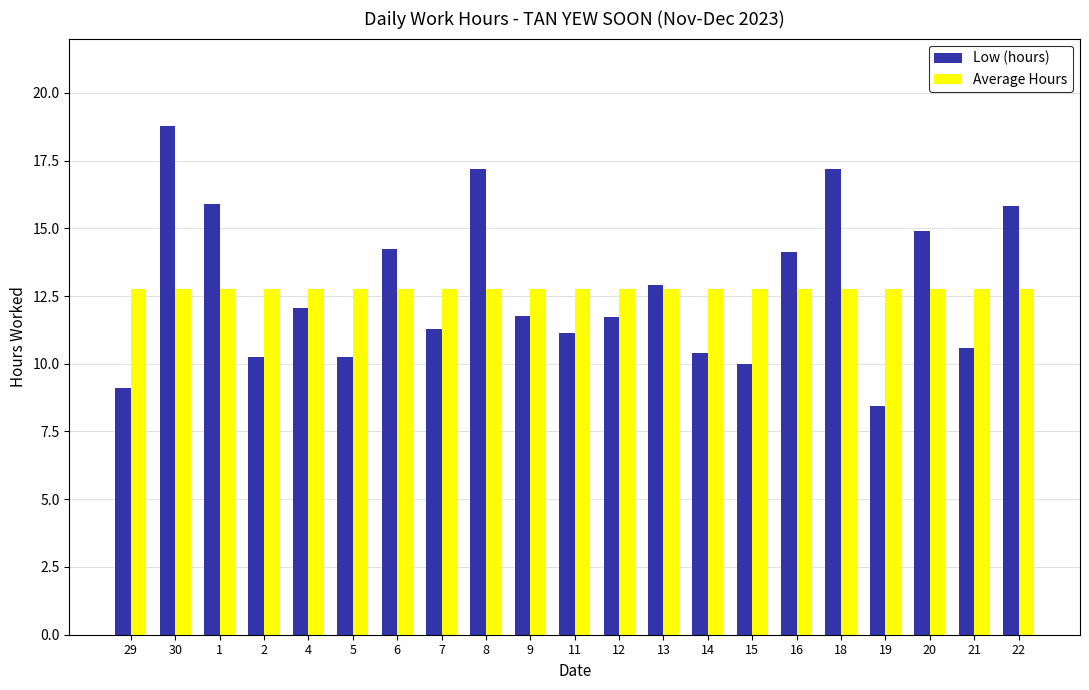

The Average Hours series shows 5.3 at 19. True or false?

False